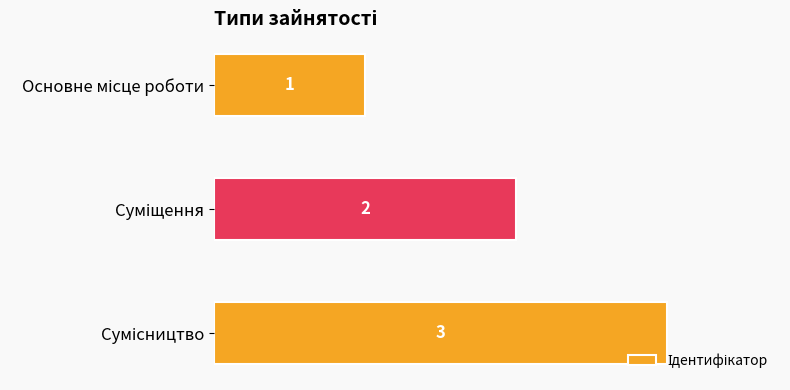

What is the value of the 3rd bar from the top?

3